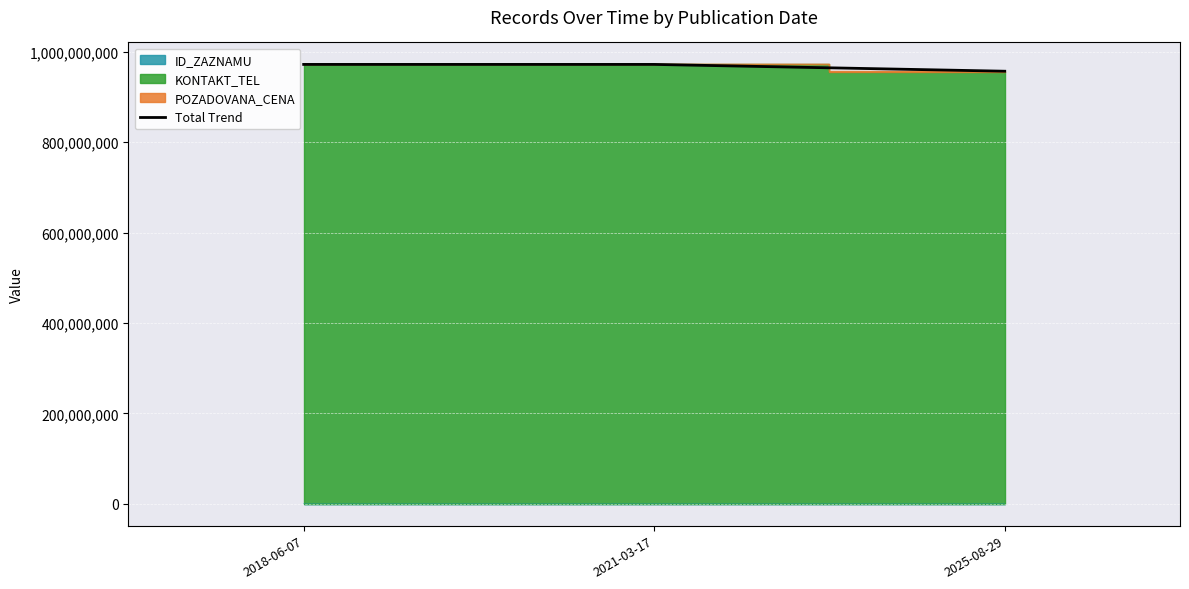

At which category does the chart reach its peak across all series?

2021-03-17